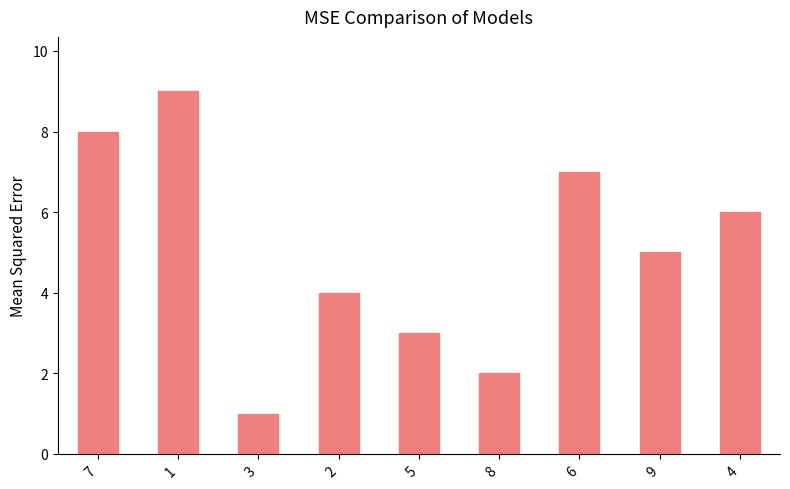

Read the value at 3.

1